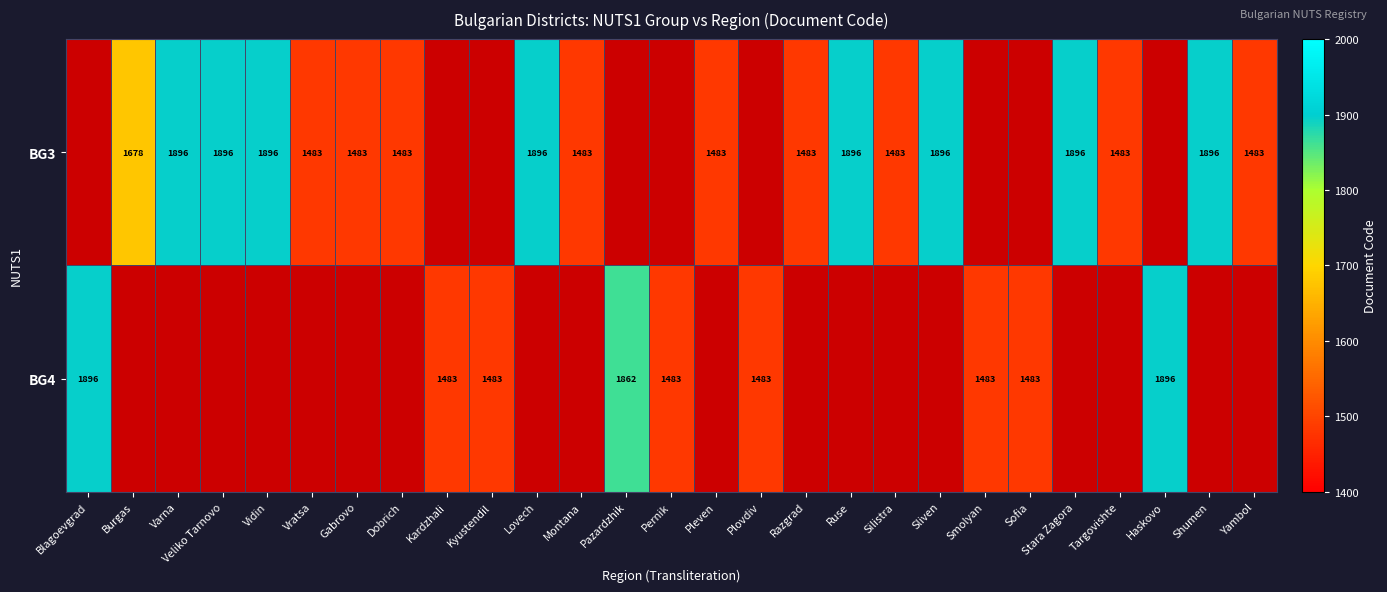

True or false: BG4 has a value of 860 at Pernik.

False